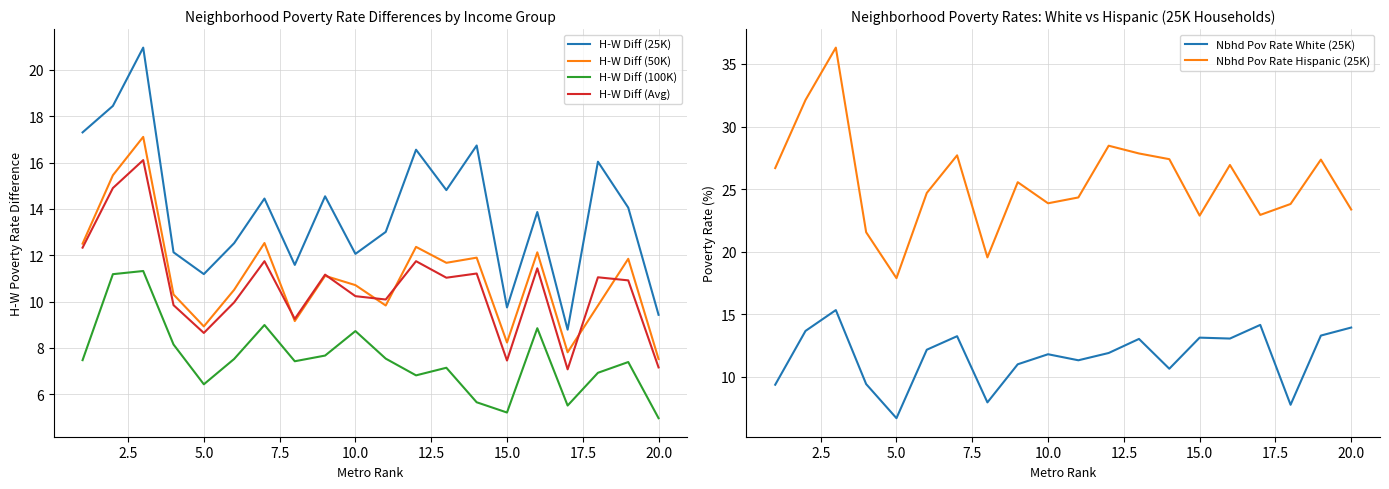

How many lines are shown in the chart?

6